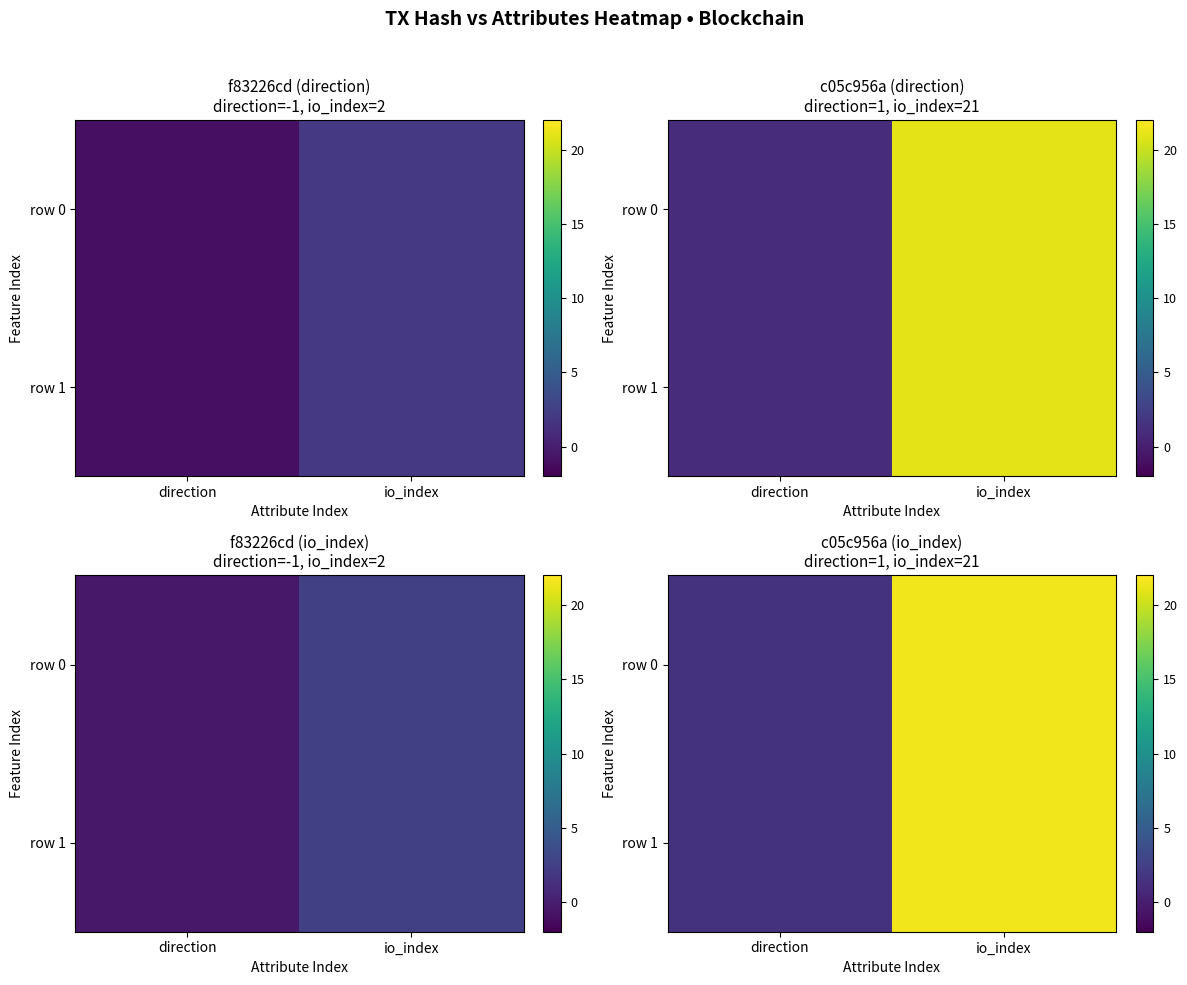

How many categories are shown in the chart?

2